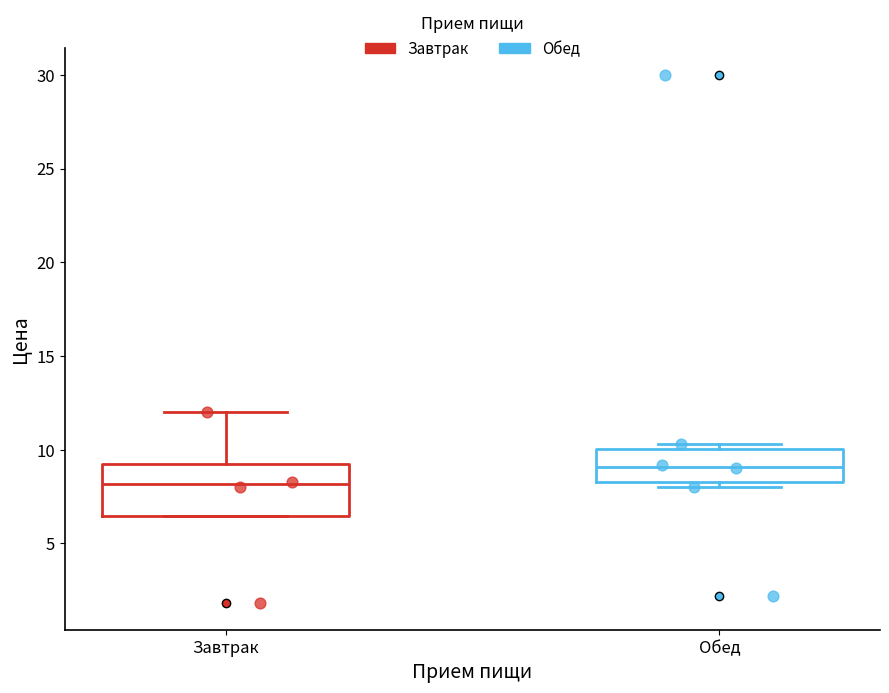

Reading left to right, read every box against the y-axis: the position of its median line, the range the box covers, and the ends of its whiskers. The values are not printed on the chart, so give them approximately, as read against the axis.

Завтрак: median 8.0, box 6.5 to 9.0, whiskers 6.5 to 12.0
Обед: median 9.0, box 8.5 to 10.0, whiskers 8.0 to 10.5